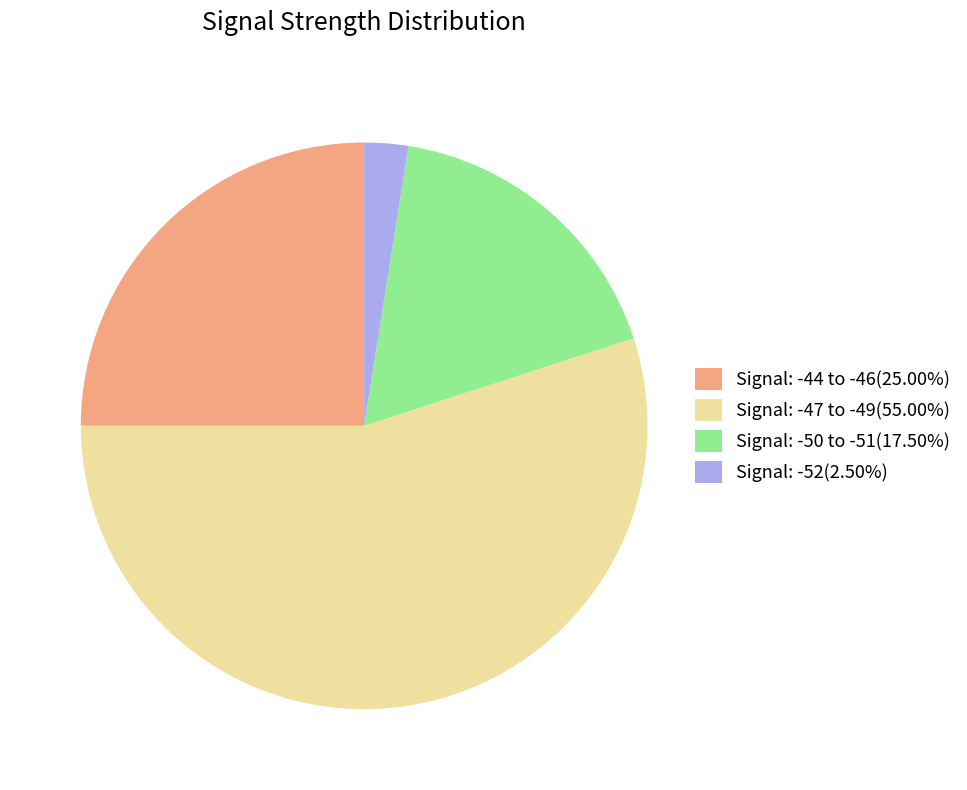

What is the ratio of the value at Signal: -47 to -49(55.00%) to the value at Signal: -52(2.50%)?

22.0